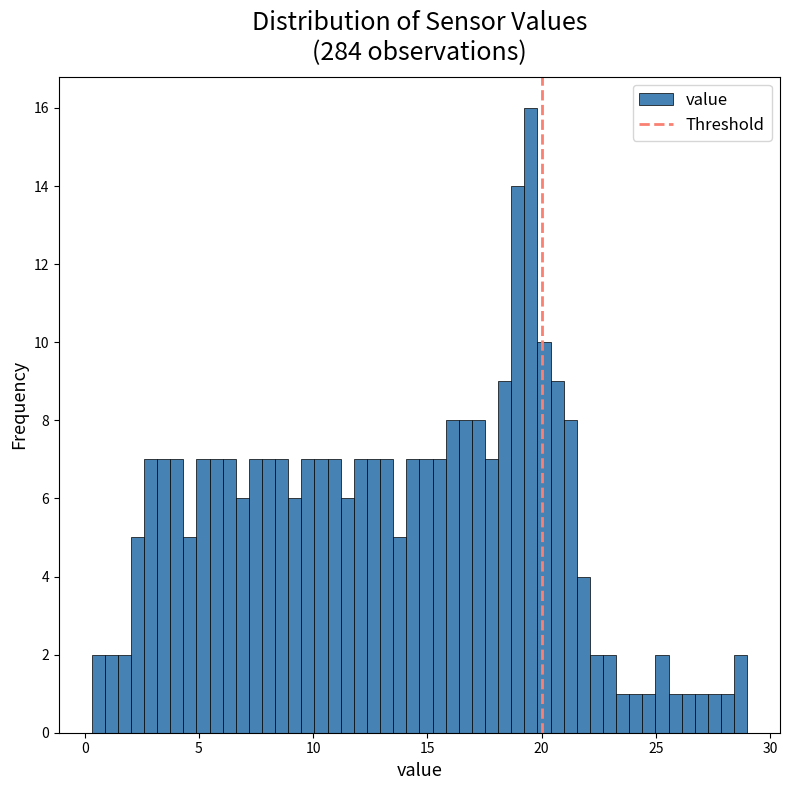

Around what value on the x-axis is the tallest bar? Give the approximate position of its centre, as read against the axis.

19.5